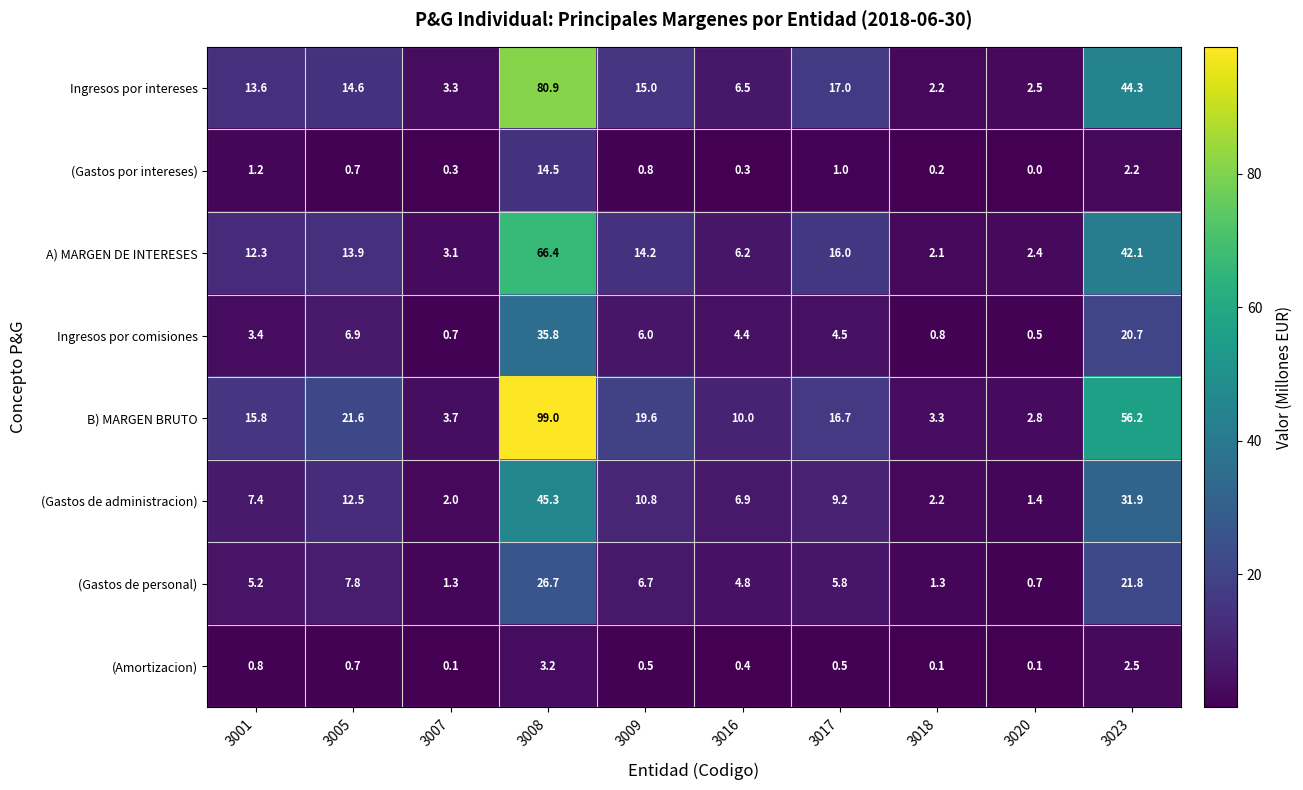

How many values in the (Gastos de administracion) series exceed 9?

5